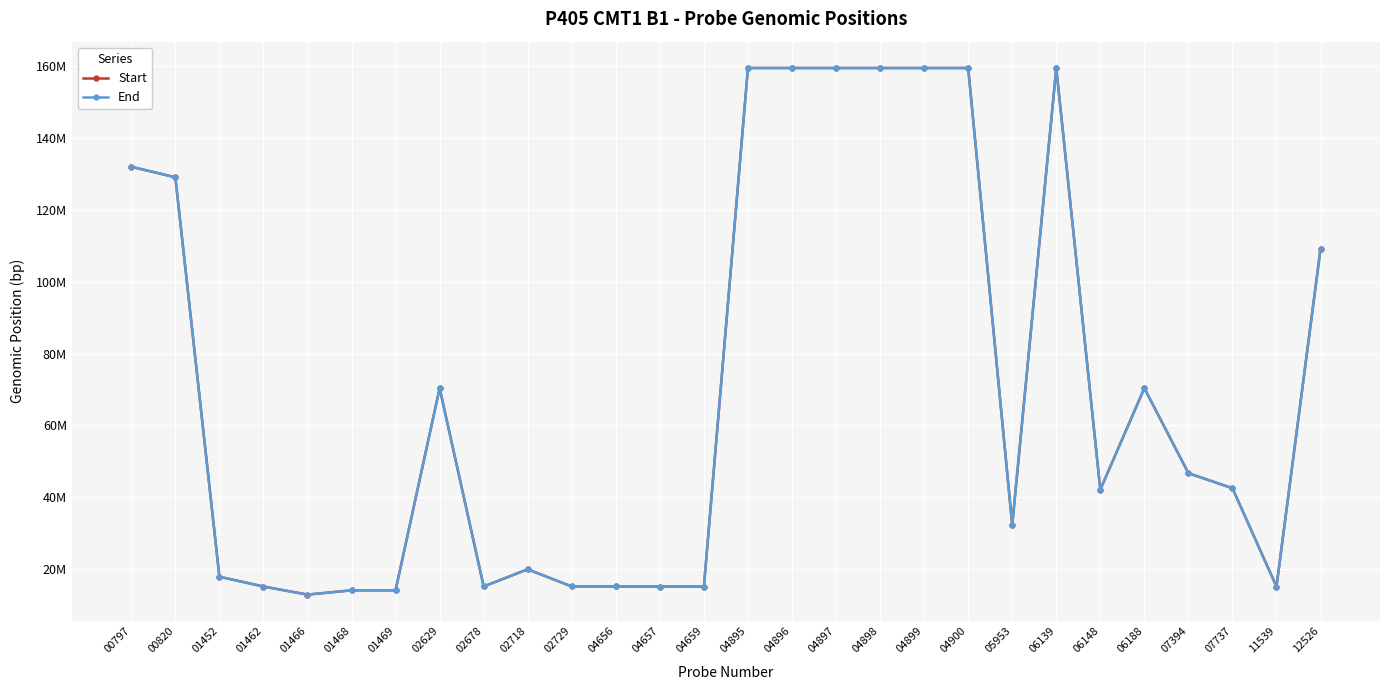

Is this an area chart (filled region under the line)?

No